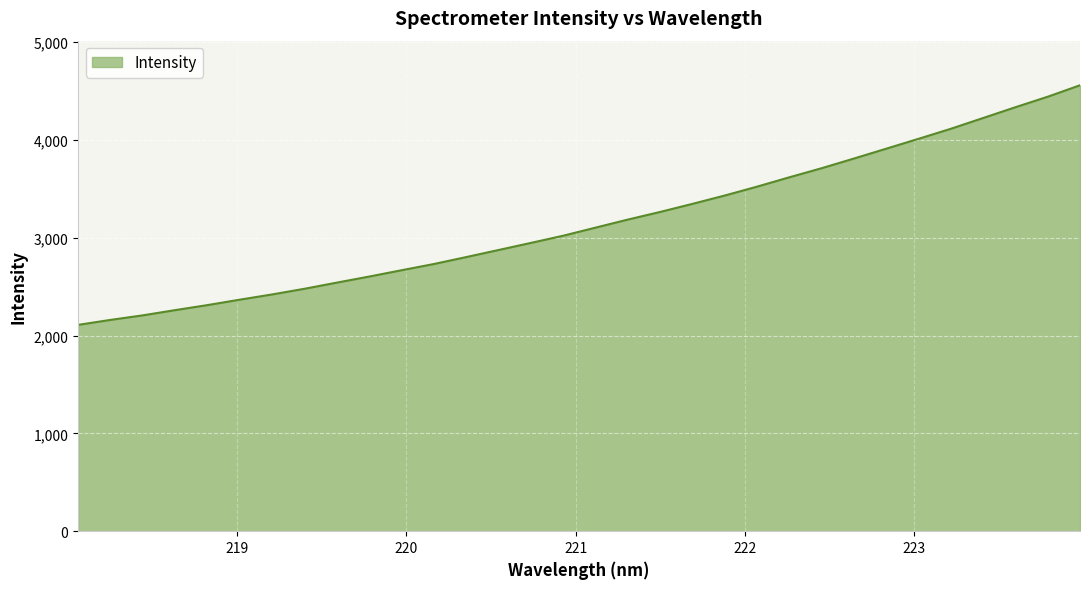

What is the minimum value shown in the chart?

2109.2